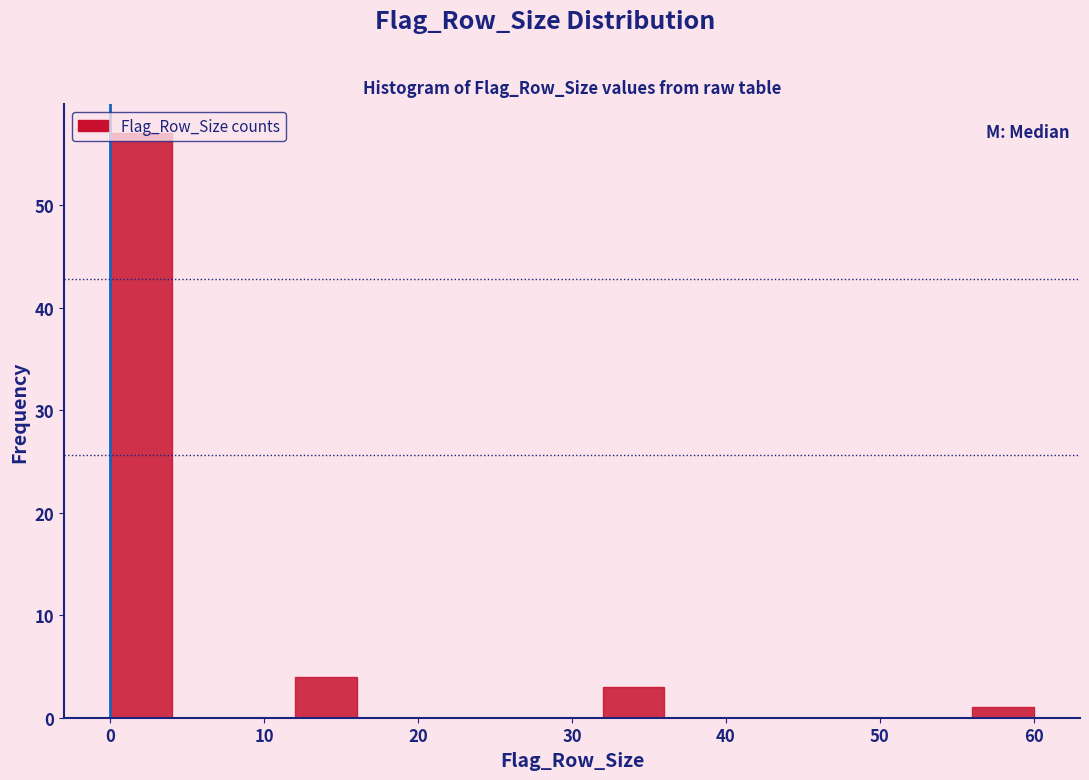

Reading left to right, transcribe this chart: for each bar, give the range it covers on the x-axis and its height. The values are not printed on the chart, so give them approximately, as read against the axis.

0 to 4: 57
4 to 8: 0
8 to 12: 0
12 to 16: 4
16 to 20: 0
20 to 24: 0
24 to 28: 0
28 to 32: 0
32 to 36: 3
36 to 40: 0
40 to 44: 0
44 to 48: 0
48 to 52: 0
52 to 56: 0
56 to 60: 1